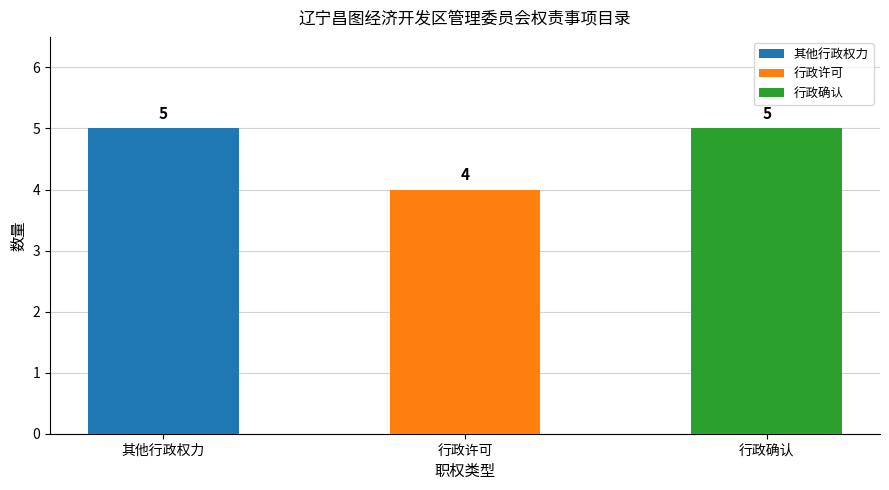

What are all the series names shown in the legend?

其他行政权力, 行政许可, 行政确认